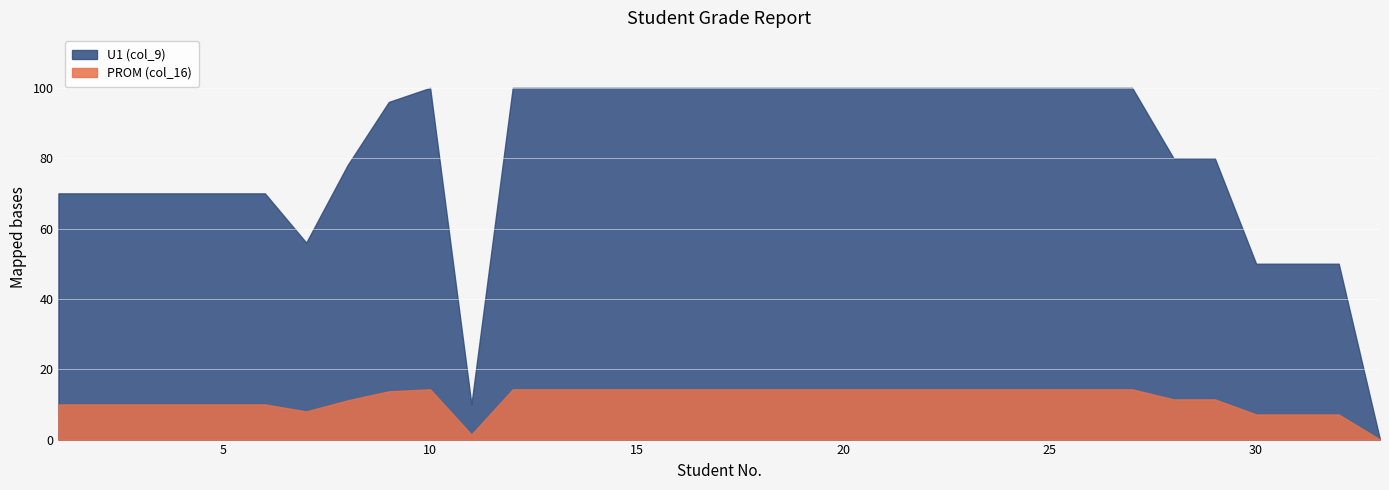

List the series in order of their peak value, highest first.

U1 (col_9), PROM (col_16)